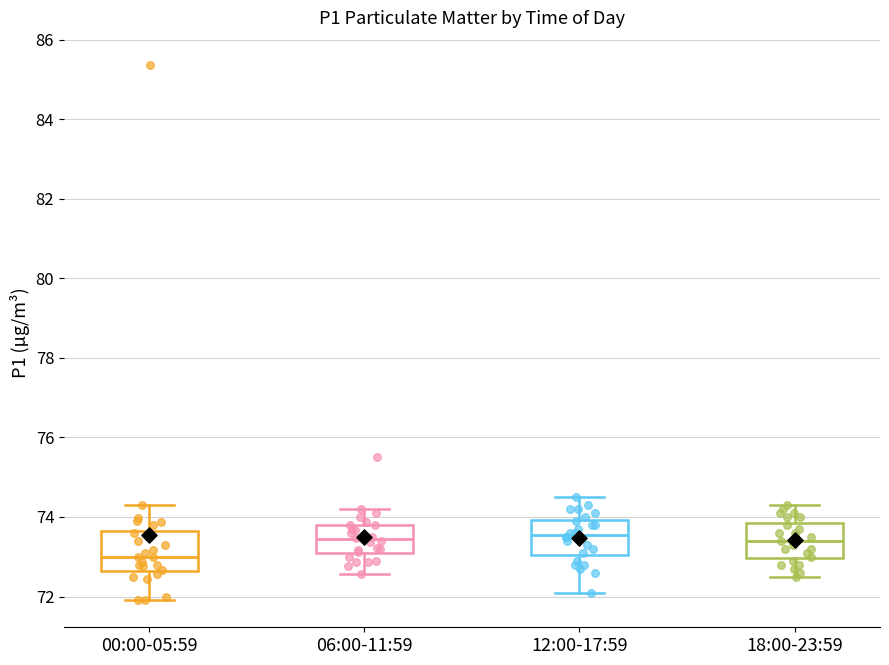

Reading left to right, transcribe this box plot: for each box, give where its median line is, the range the box spans, and where its two whiskers end, as read against the y-axis. The values are not printed on the chart, so give them approximately, as read against the axis.

00:00-05:59: median 73.0, box 72.6 to 73.6, whiskers 72.0 to 74.4
06:00-11:59: median 73.4, box 73.0 to 73.8, whiskers 72.6 to 74.2
12:00-17:59: median 73.6, box 73.0 to 74.0, whiskers 72.2 to 74.6
18:00-23:59: median 73.4, box 73.0 to 73.8, whiskers 72.6 to 74.4